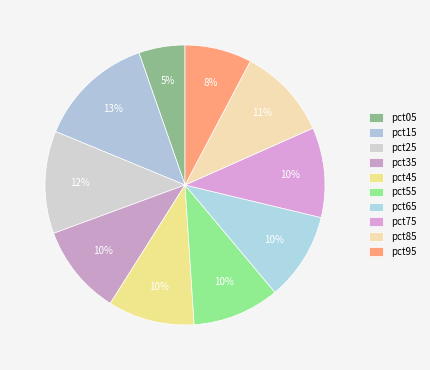

Do pct85 and pct65 together represent more than half of the pie?

No